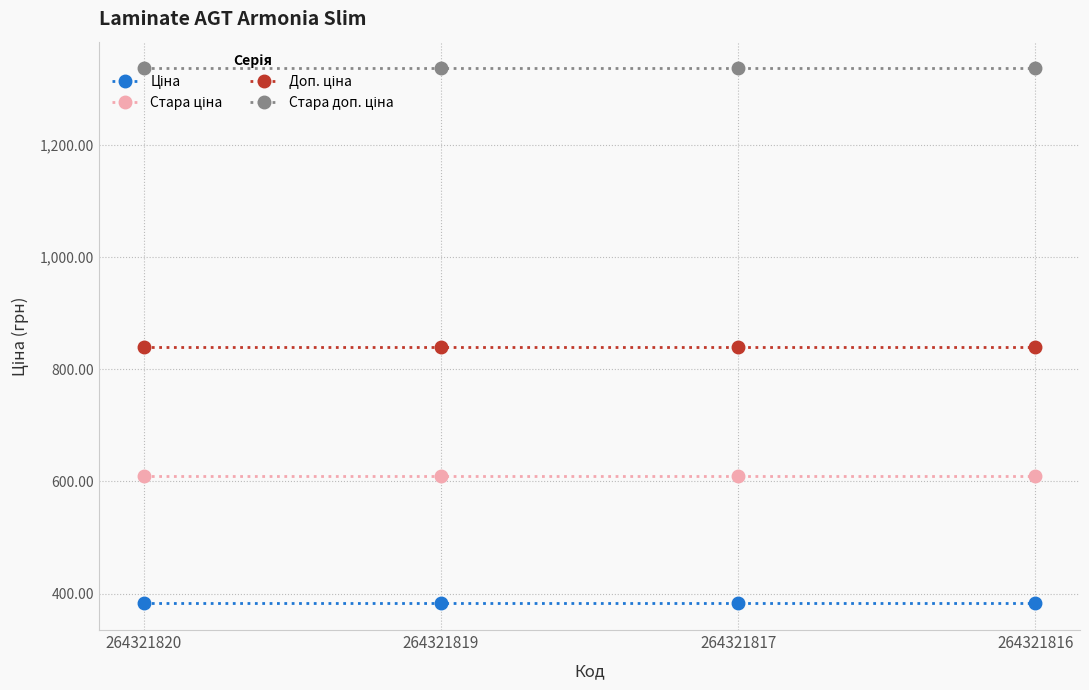

What is the greatest value displayed?

1336.0